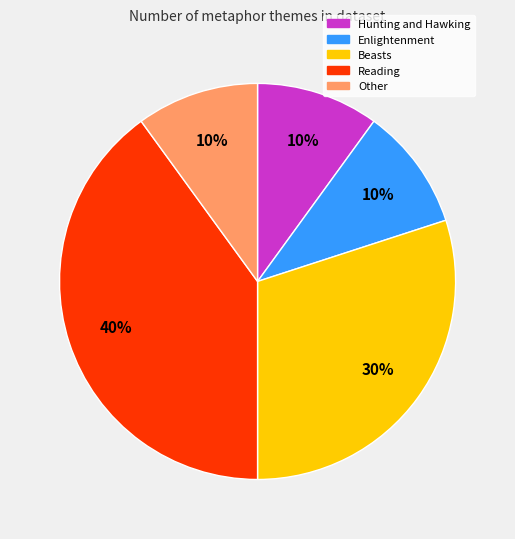

The Hunting and Hawking slice represents 10% of the pie. True or false?

True